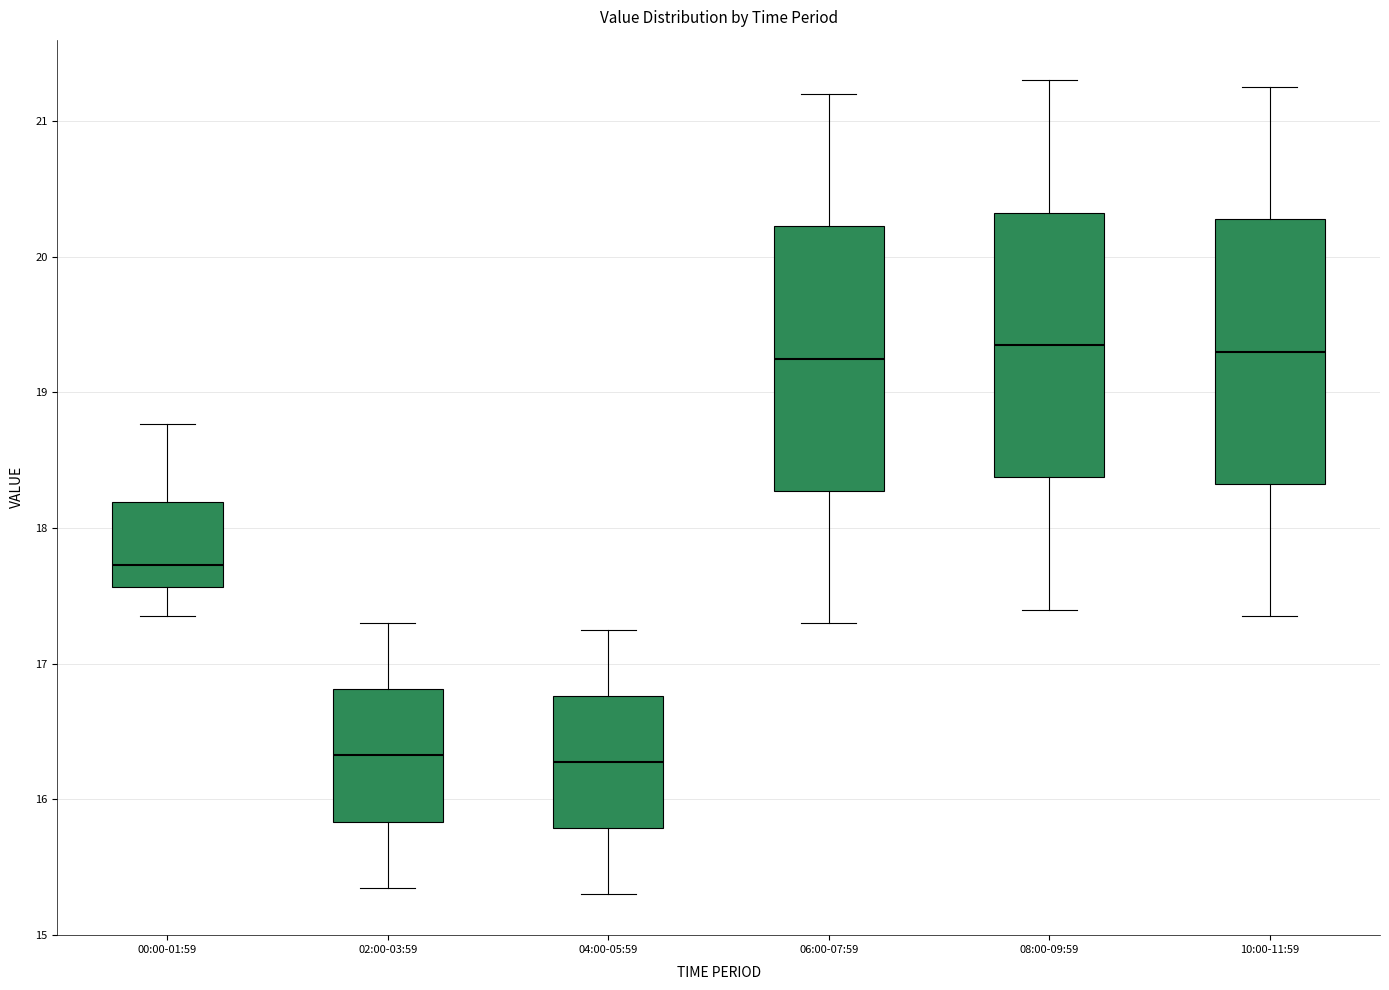

Where does the lower whisker of the box for 10:00-11:59 end on the y-axis? The values are not printed on the chart, so give them approximately, as read against the axis.

17.4